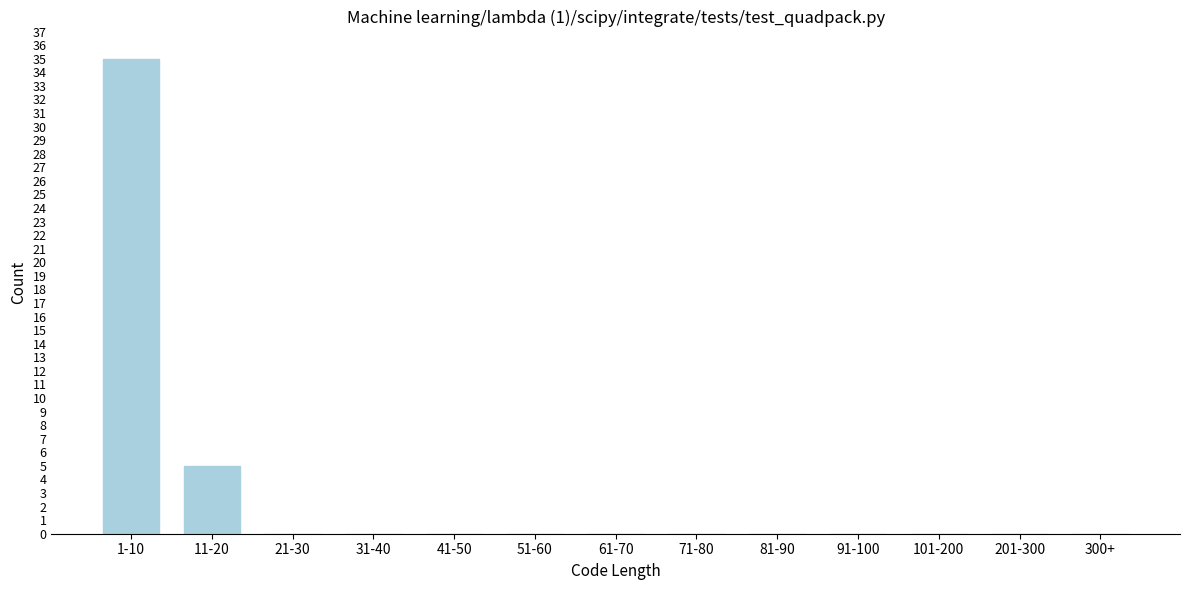

Reading left to right, transcribe all the data shown in this chart.

1-10=35	11-20=5	21-30=0	31-40=0	41-50=0	51-60=0	61-70=0	71-80=0	81-90=0	91-100=0	101-200=0	201-300=0	300+=0